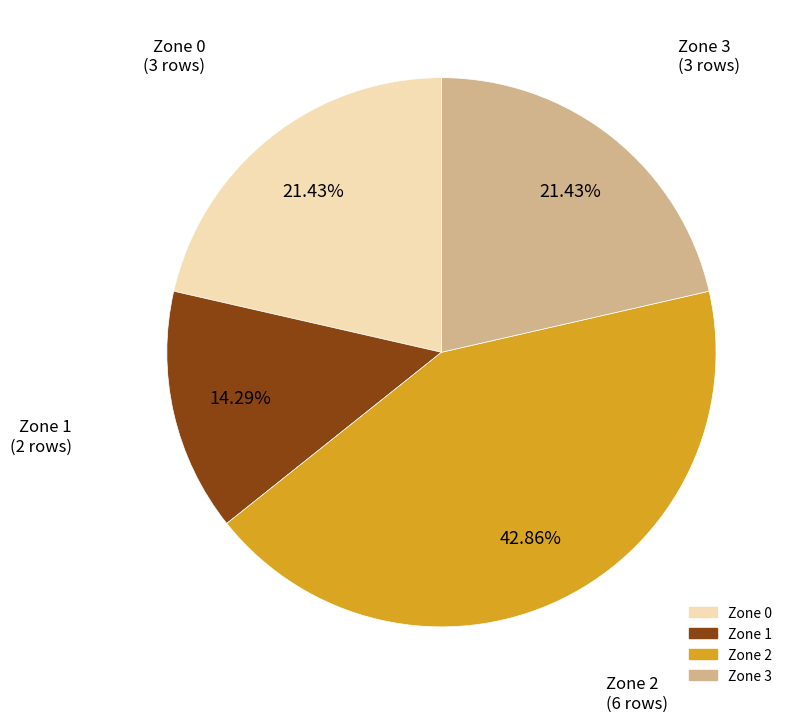

Is the sum of Zone 3 and Zone 2 greater than half?

Yes